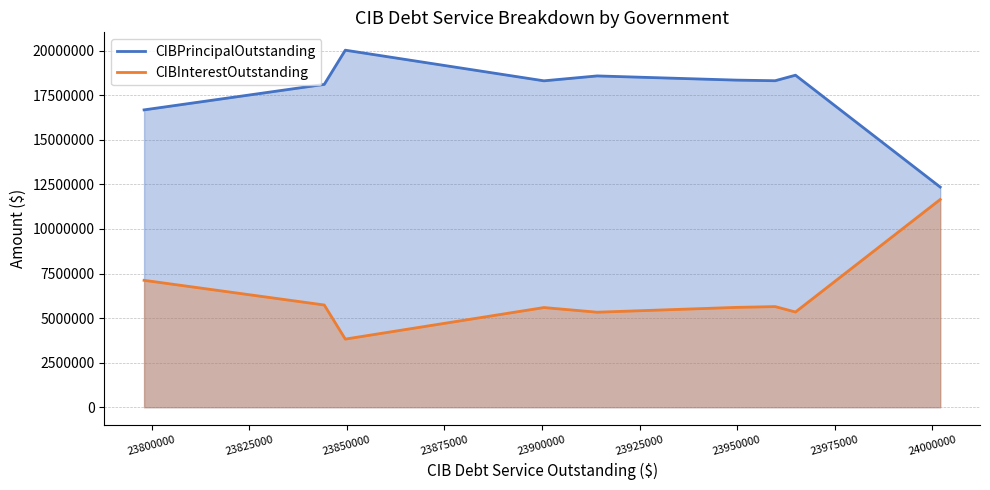

Which series has the largest total across all categories?

CIBPrincipalOutstanding